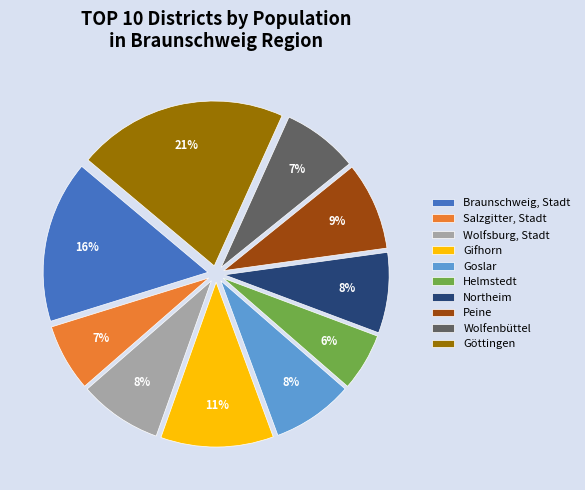

What is the ratio of the value at Salzgitter, Stadt to the value at Göttingen?

0.3